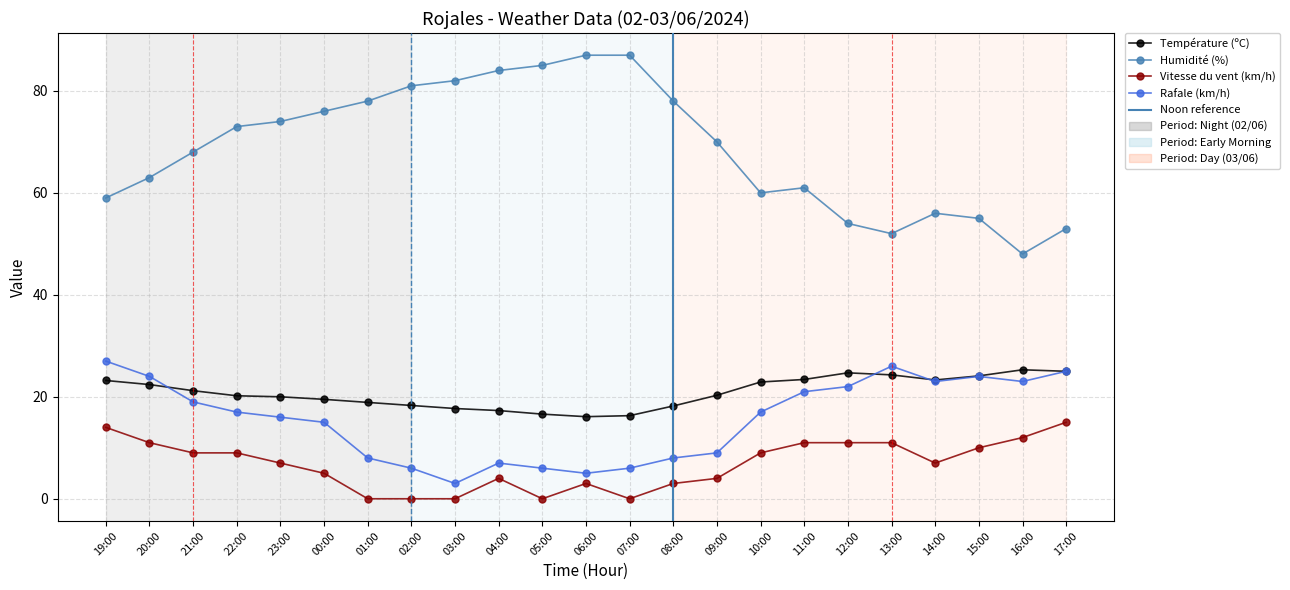

What is the sum of the Température (ºC) values at 02:00 and 11:00?

41.7